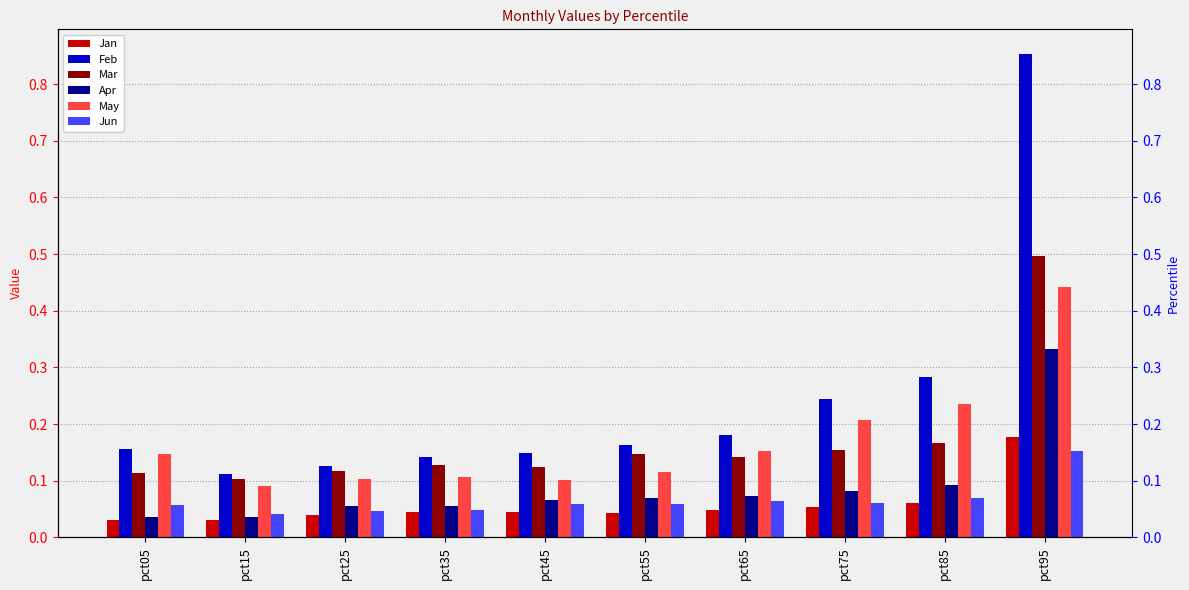

What is the value of the May bar at the 6th from the left?

0.1